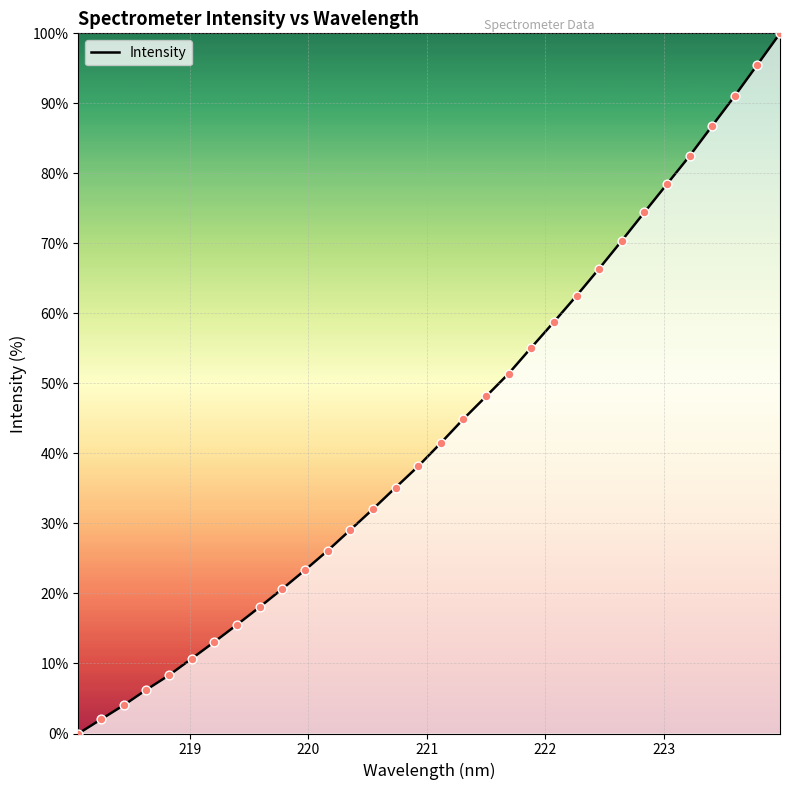

What is the difference between the maximum and minimum values?

100.0